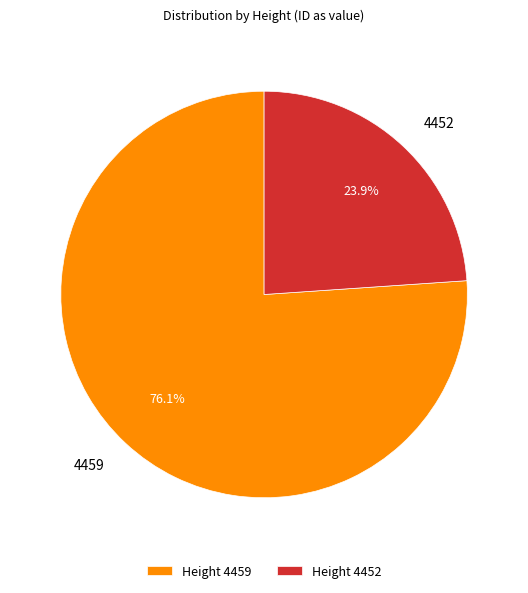

Combined, do 4459 and 4452 account for over 50%?

Yes